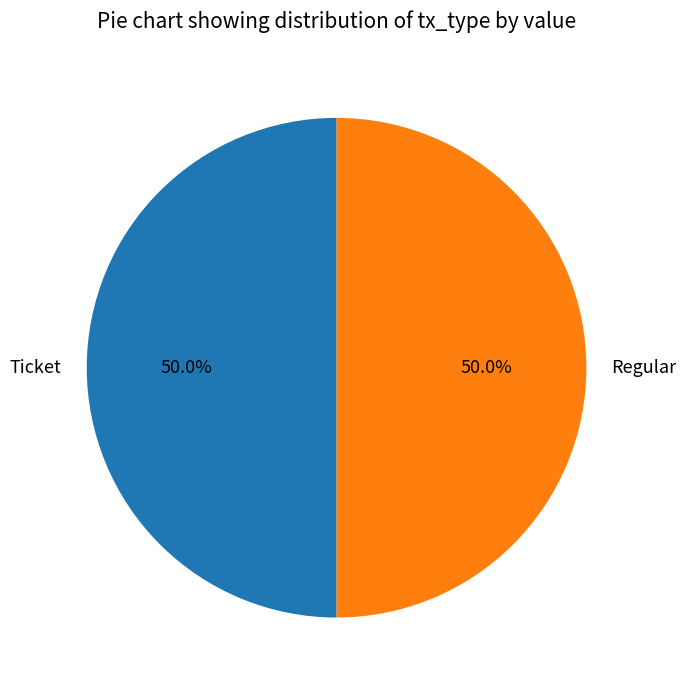

What is the ratio of the value at Regular to the value at Ticket?

1.0